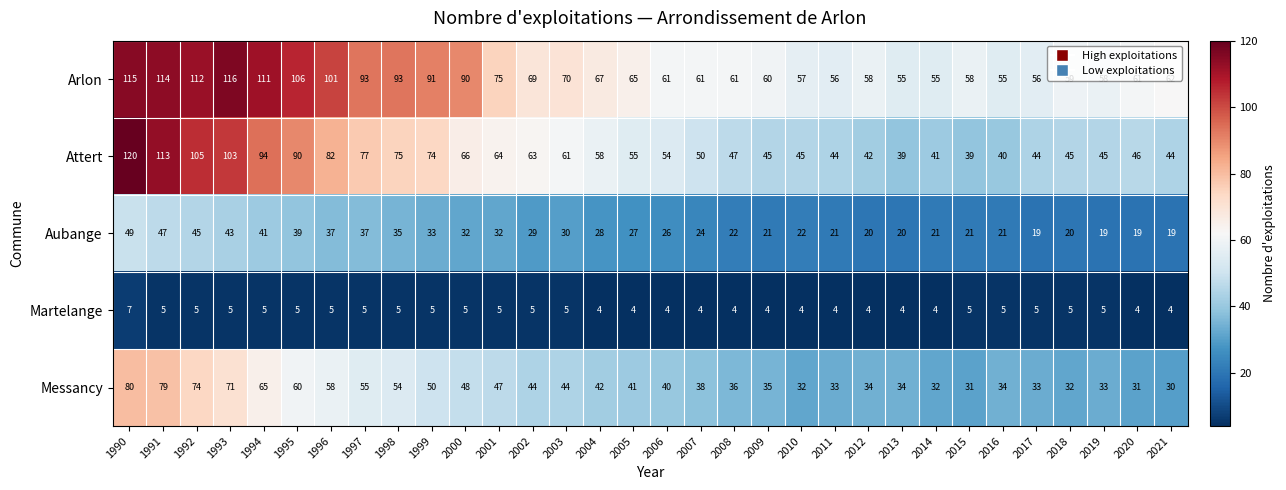

What is the average value of the Arlon series?

76